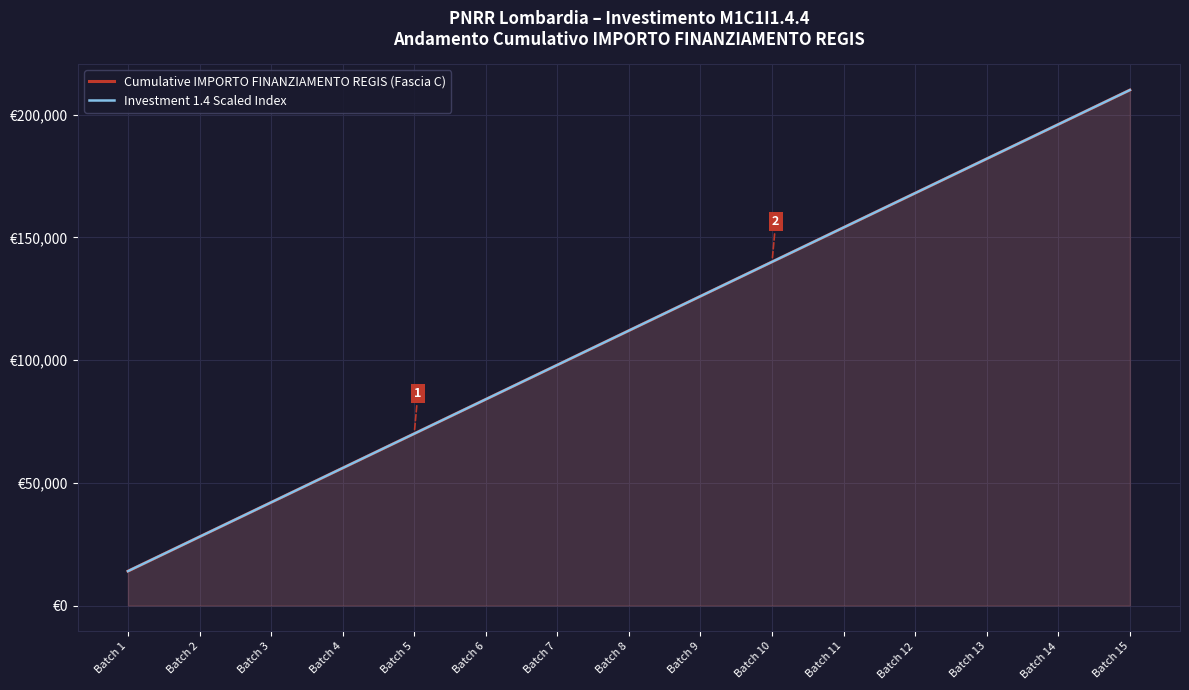

Which series has the widest spread of values?

Cumulative IMPORTO FINANZIAMENTO REGIS (Fascia C)